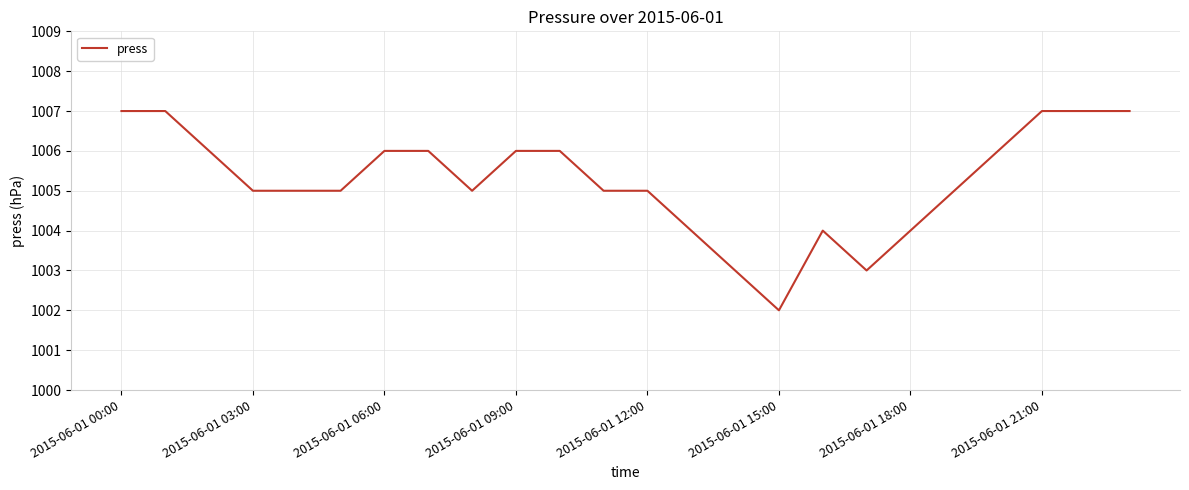

What is the difference between the maximum and minimum values?

5